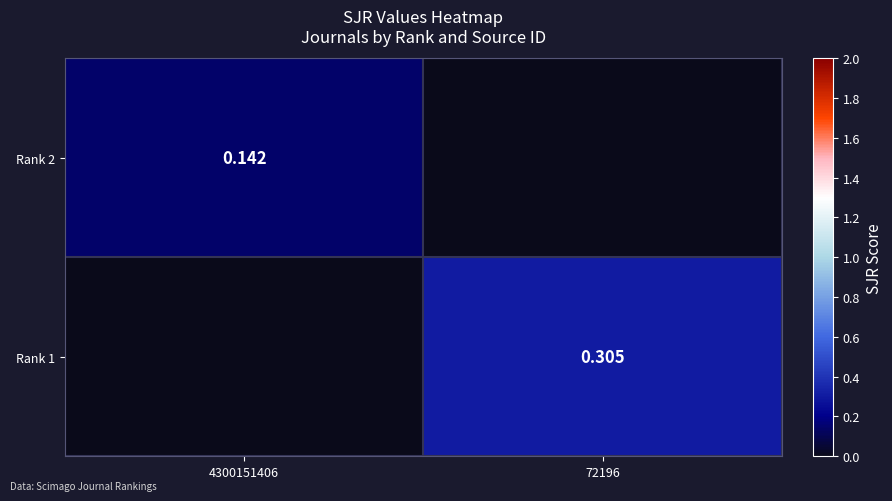

Is the value of Rank 1 at 72196 greater than the value of Rank 2 at 4300151406?

Yes